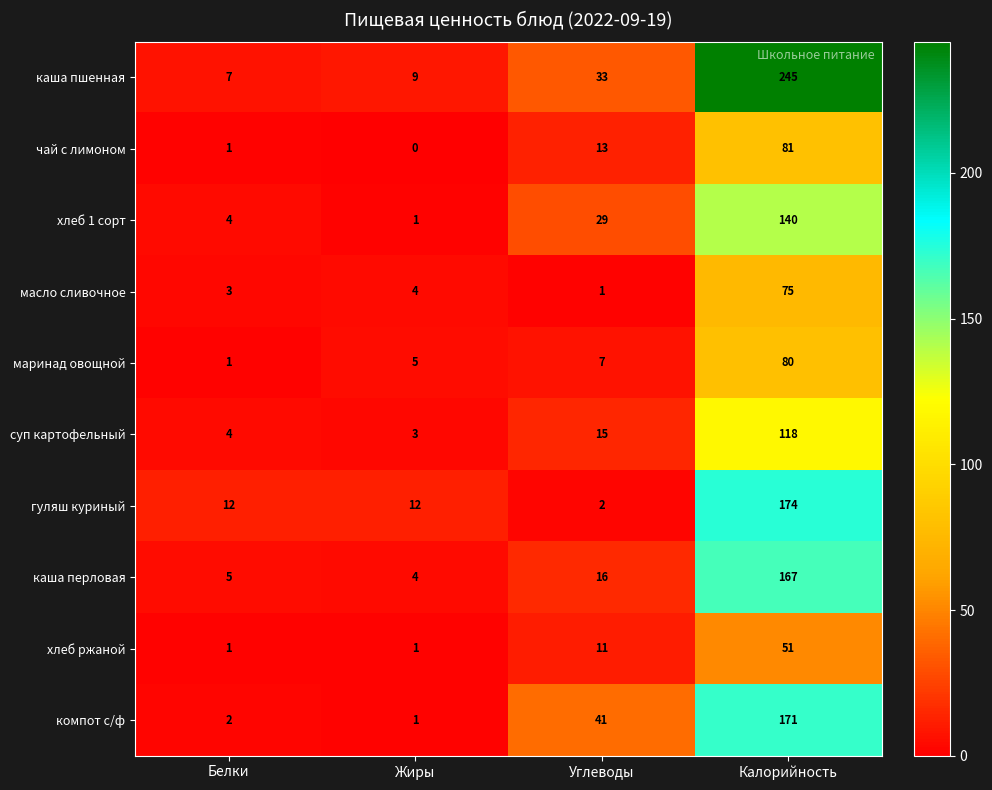

At which category does the chart reach its minimum across all series?

Жиры